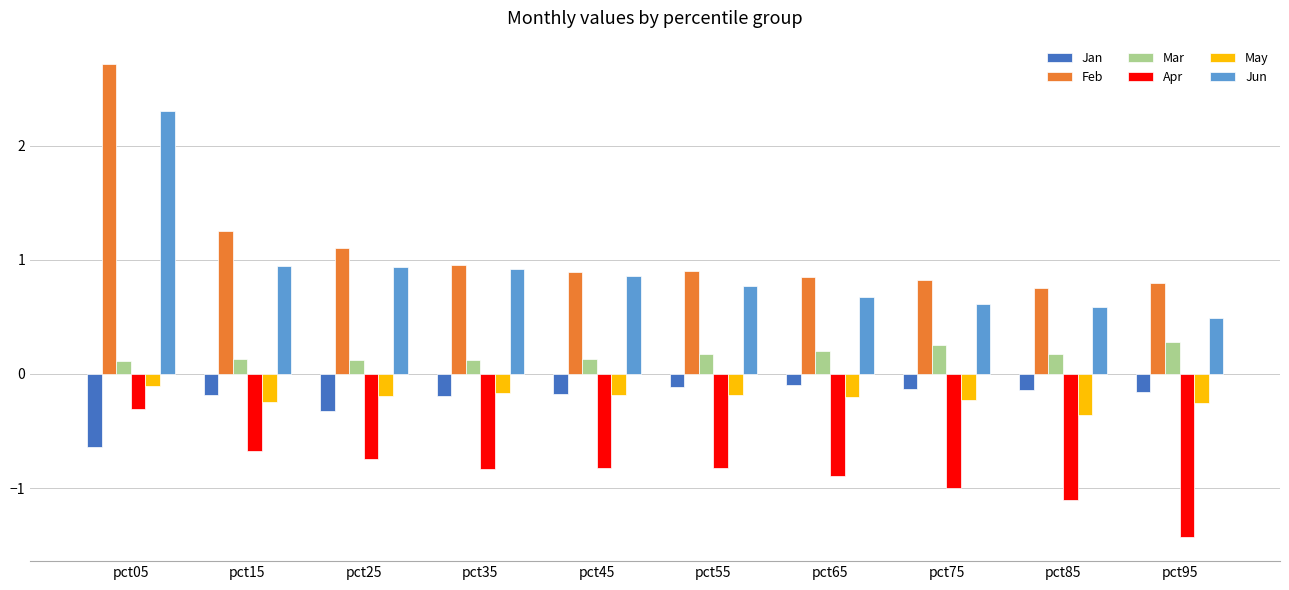

What is the highest value of the Jan series?

-0.1